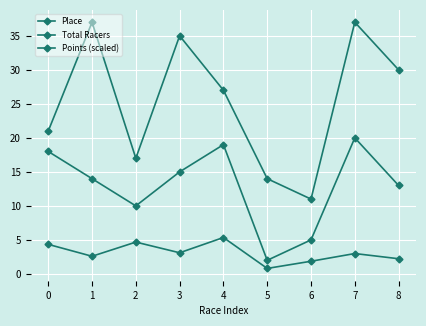

What is the difference between the Points (scaled) values at 0 and 2?

0.3